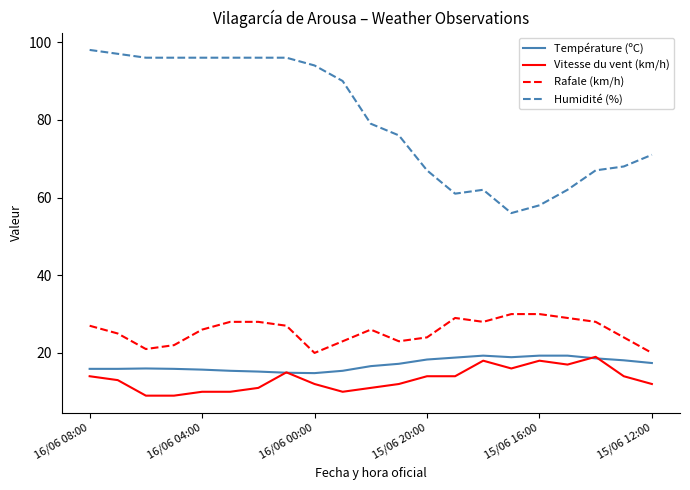

What are all the series names shown in the legend?

Température (ºC), Vitesse du vent (km/h), Rafale (km/h), Humidité (%)